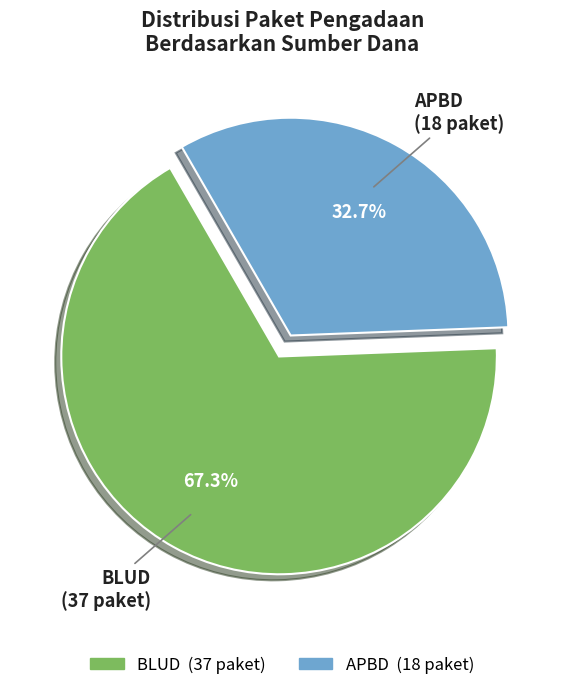

What is the ratio of the value at APBD to the value at BLUD?

0.5